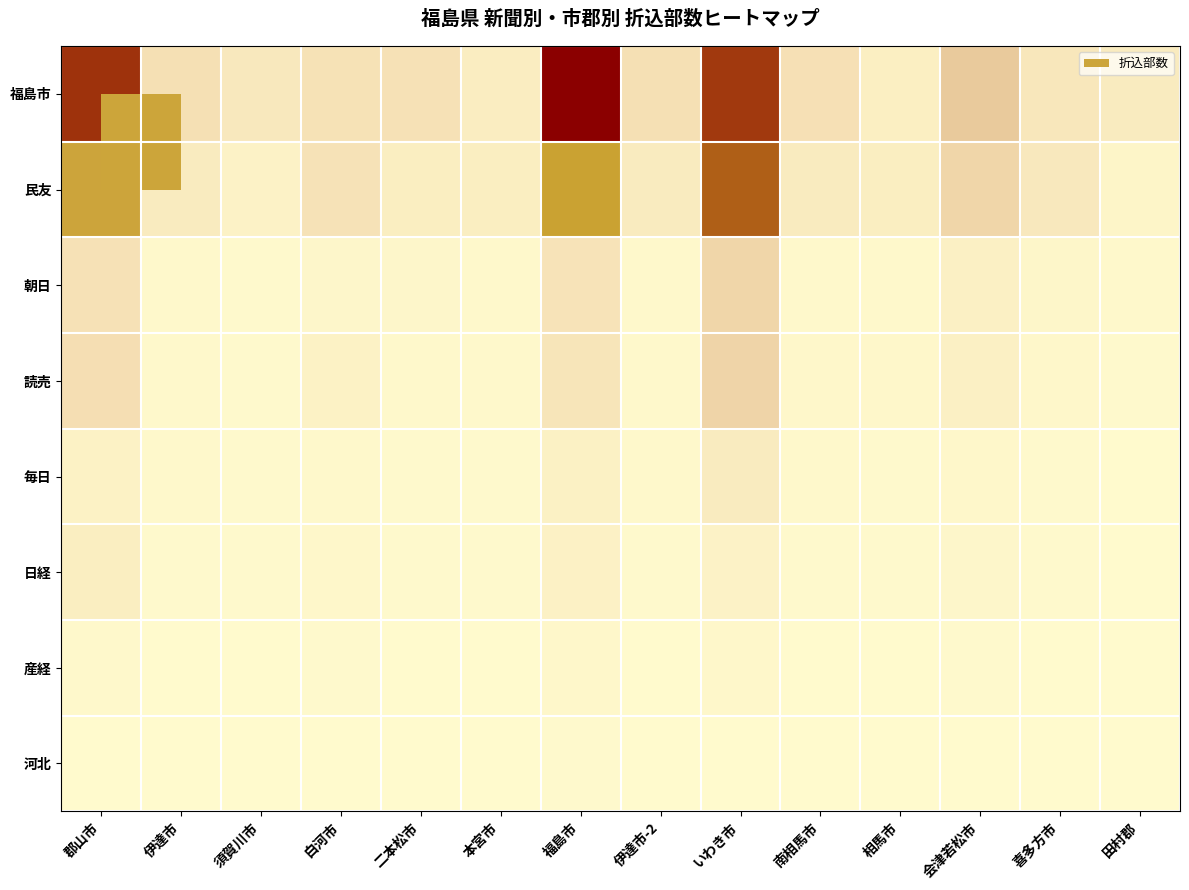

Which series has the widest spread of values?

福島市